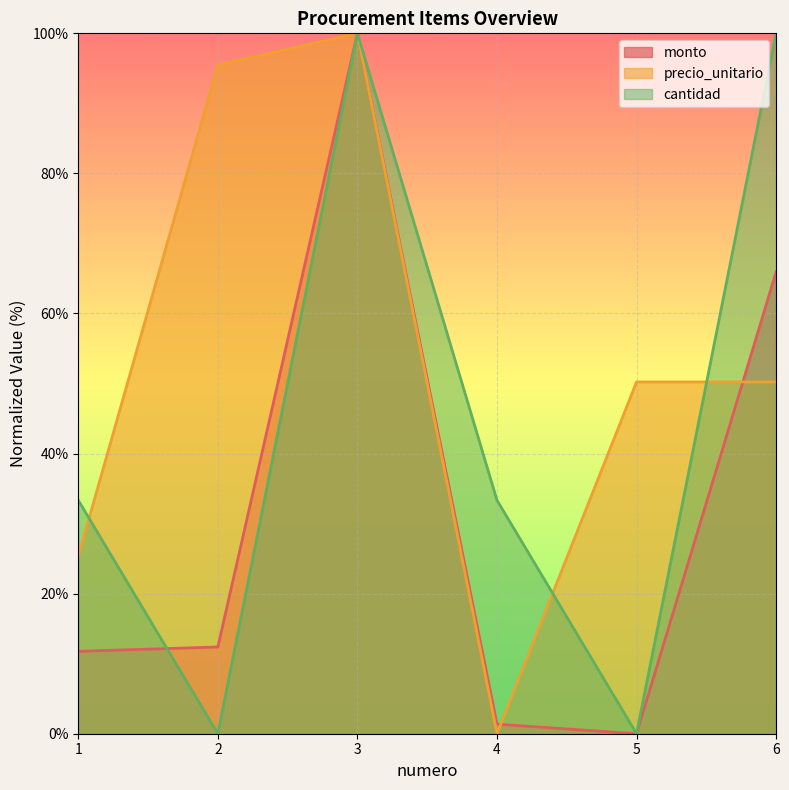

At which category is the sum across all series the highest?

3